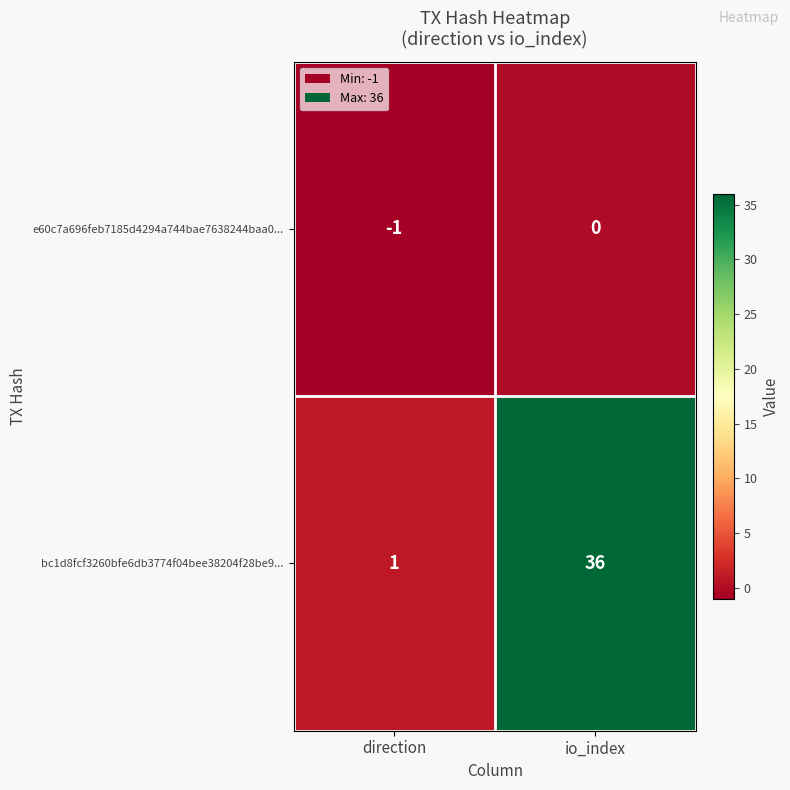

Reading right to left, extract all data points from this chart.

e60c7a696feb7185d4294a744bae7638244baa0...: 0	-1
bc1d8fcf3260bfe6db3774f04bee38204f28be9...: 36	1